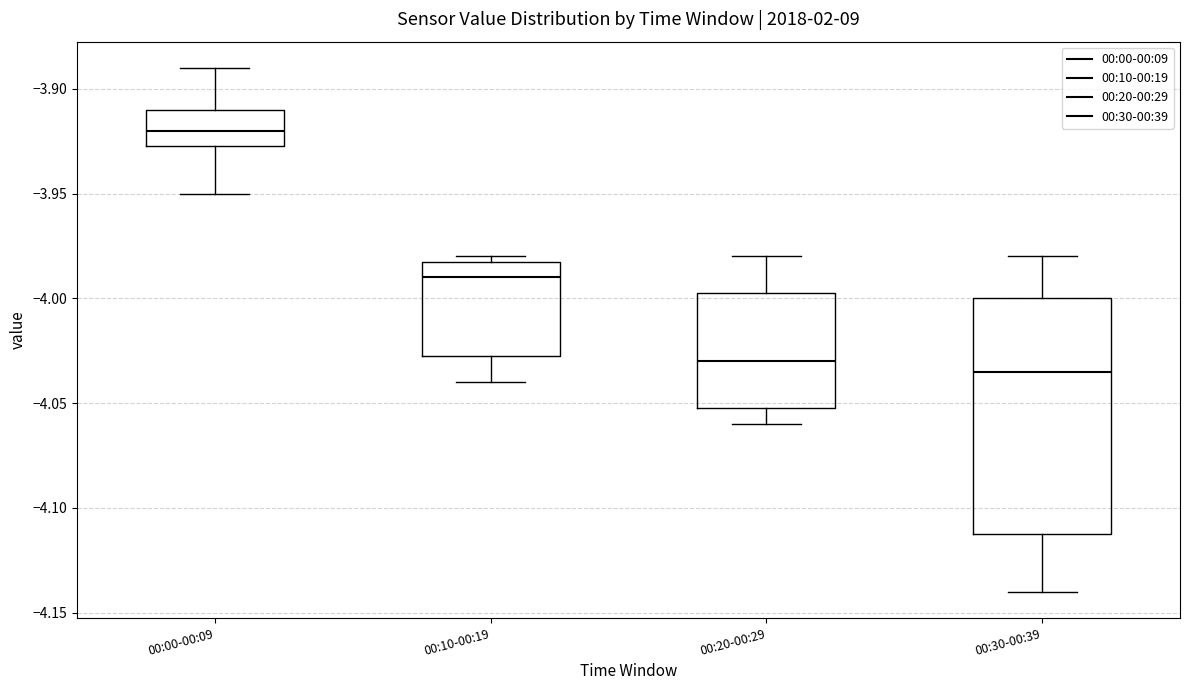

Where is the upper edge of the box for 00:00-00:09 on the y-axis? The values are not printed on the chart, so give them approximately, as read against the axis.

-3.910